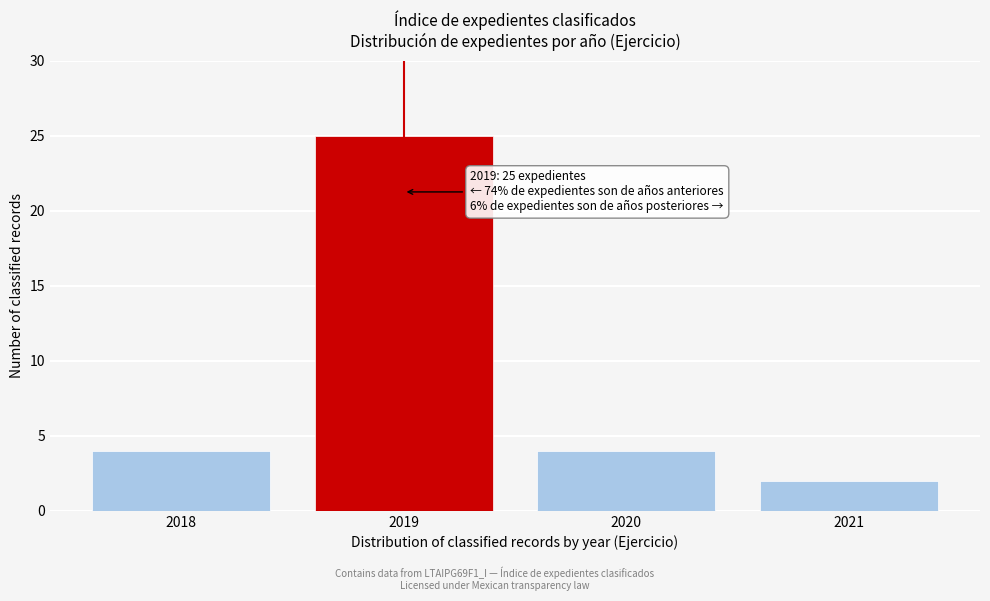

Reading left to right, extract all data points from this chart.

2018=4	2019=25	2020=4	2021=2